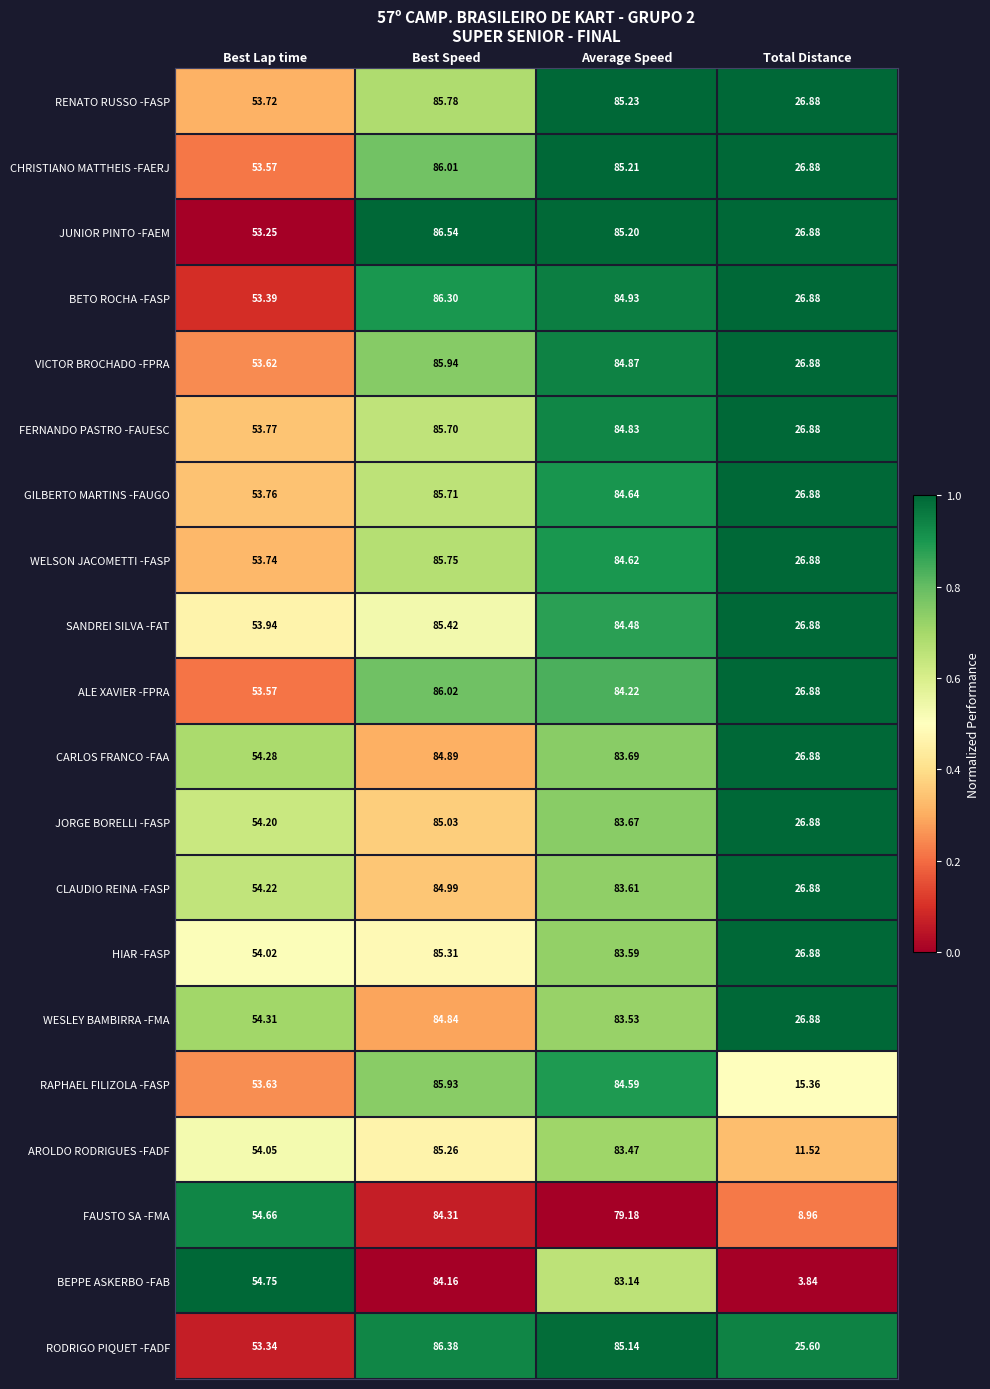

Which series has the widest spread of values?

BEPPE ASKERBO -FAB